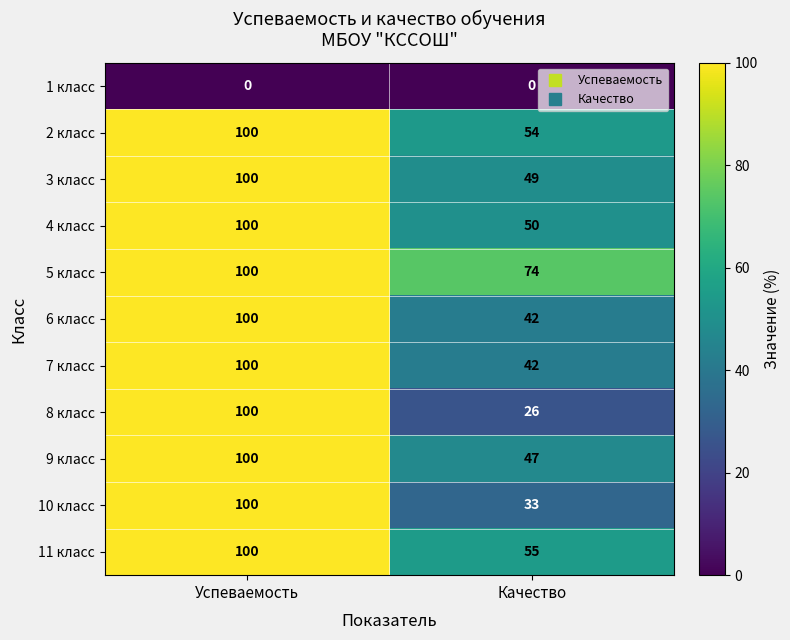

Reading right to left, extract all data points from this chart.

1 класс: 0	0
2 класс: 54	100
3 класс: 49	100
4 класс: 50	100
5 класс: 74	100
6 класс: 42	100
7 класс: 42	100
8 класс: 26	100
9 класс: 47	100
10 класс: 33	100
11 класс: 55	100